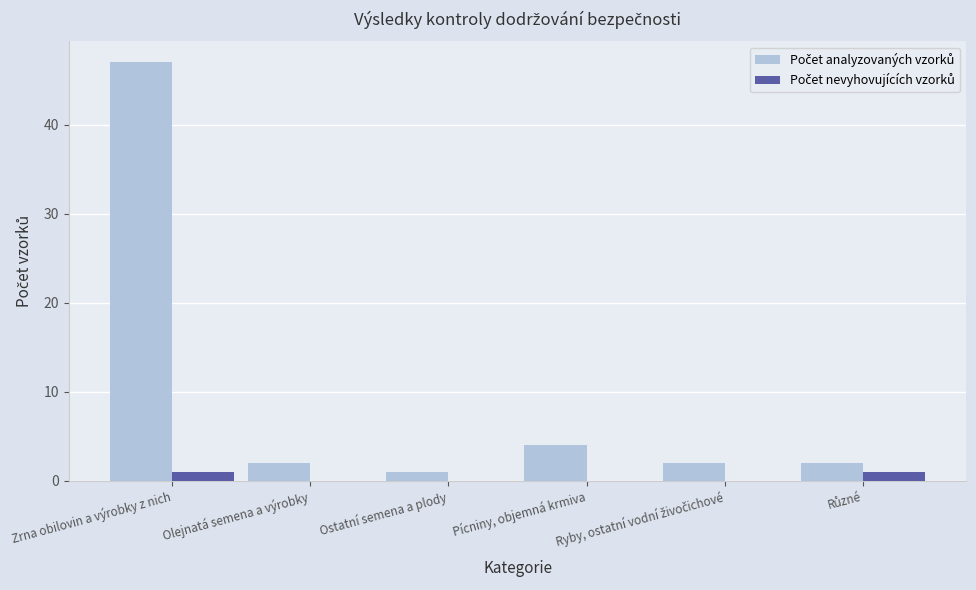

At which category is the sum across all series the highest?

Zrna obilovin a výrobky z nich